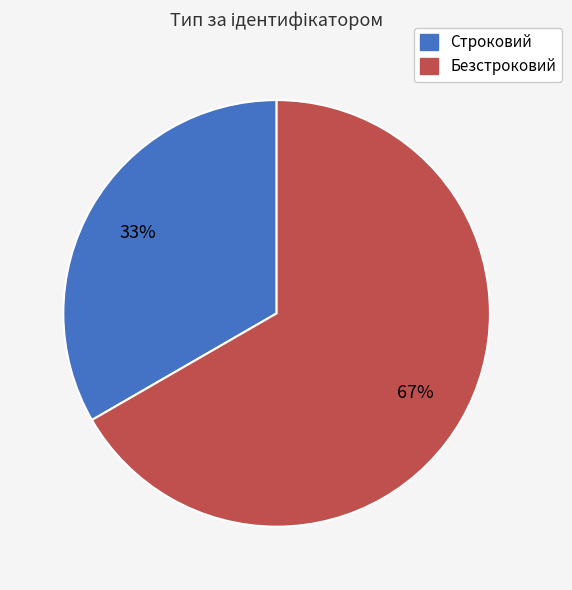

Is it true that Безстроковий is 67% of the pie?

True